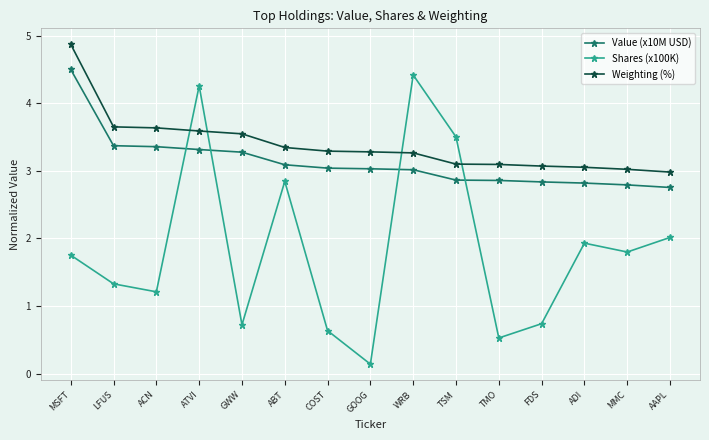

How many categories are shown in the chart?

15